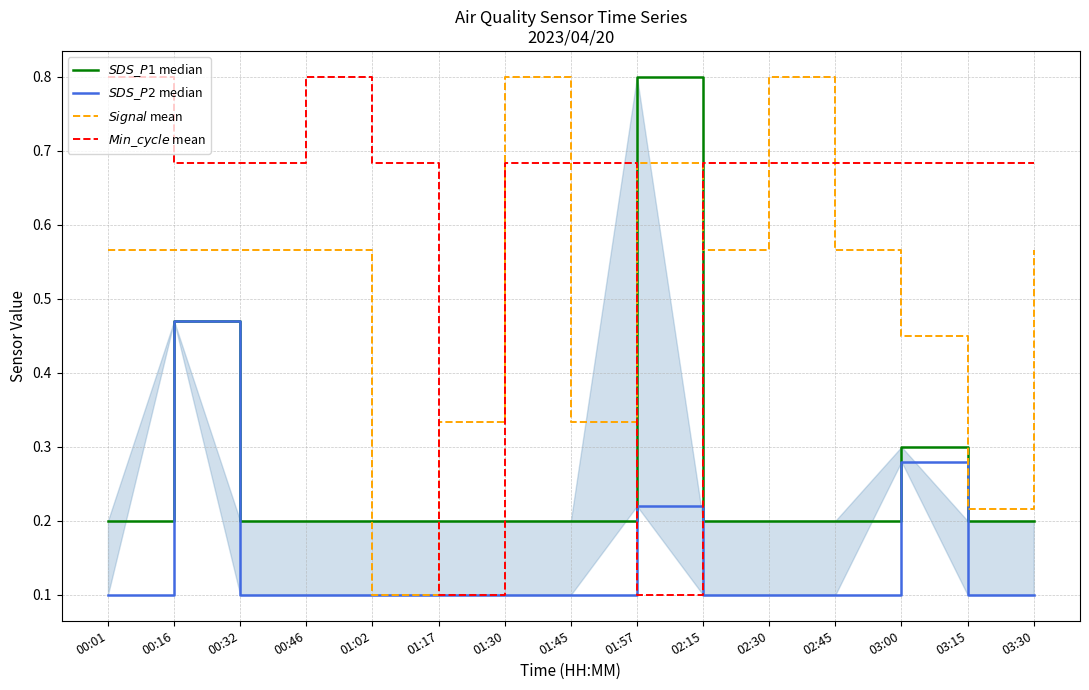

List the labels in order of $Min\_cycle$ mean value, largest first.

00:01, 00:46, 00:16, 00:32, 01:02, 01:30, 01:45, 02:15, 02:30, 02:45, 03:00, 03:15, 03:30, 01:17, 01:57